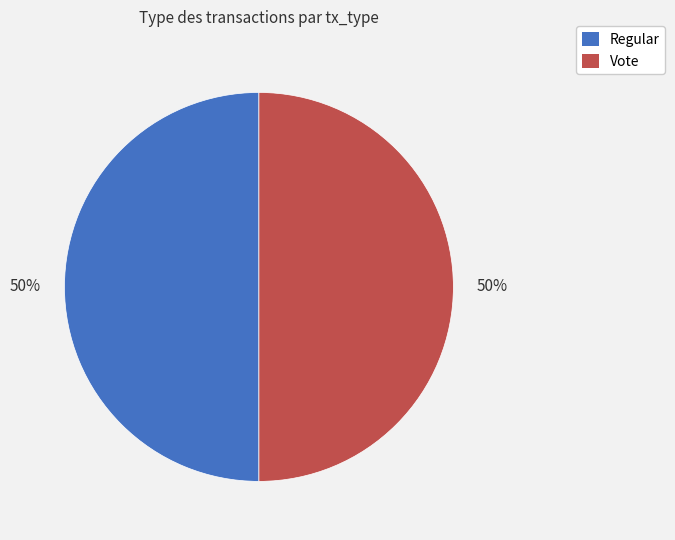

Approximately how many times larger is the value at Regular compared to Vote?

1.0